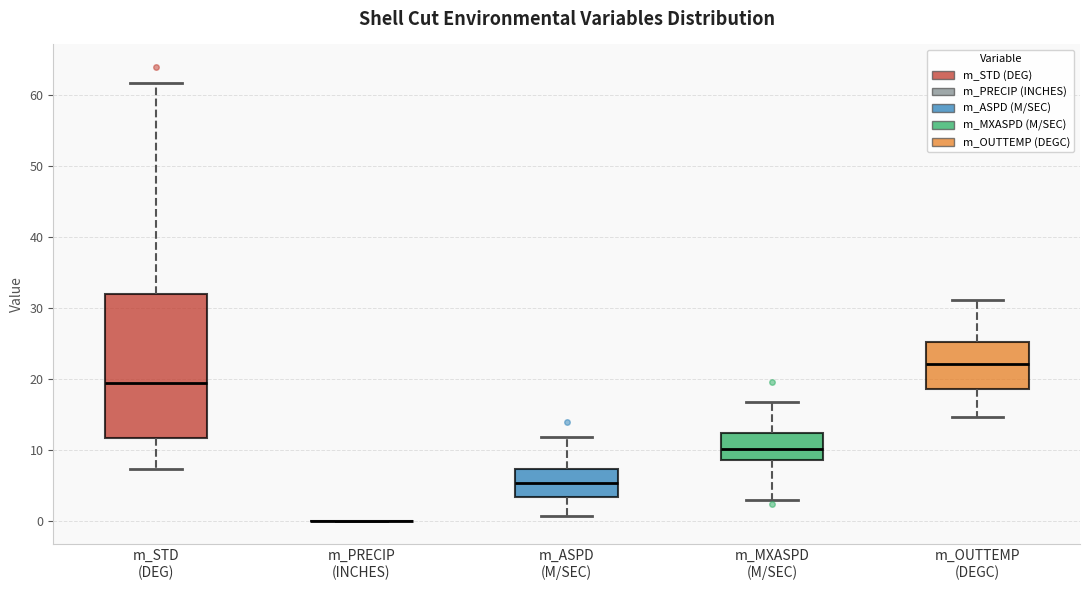

Comparing the boxes themselves (not the whiskers), which one is the tallest?

m_STD (DEG)